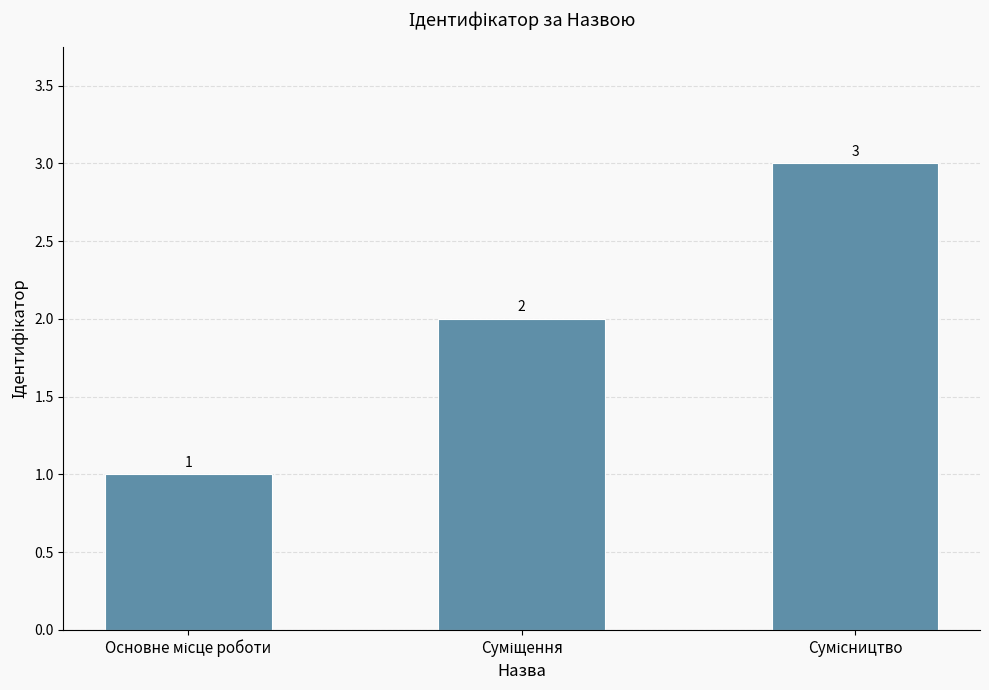

What is the value of the 1st bar from the left?

1